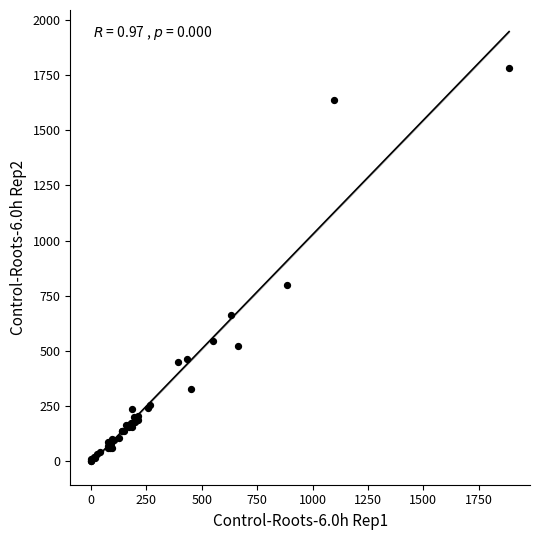

What Y value in the scatter plot is closest to 891?

798.3